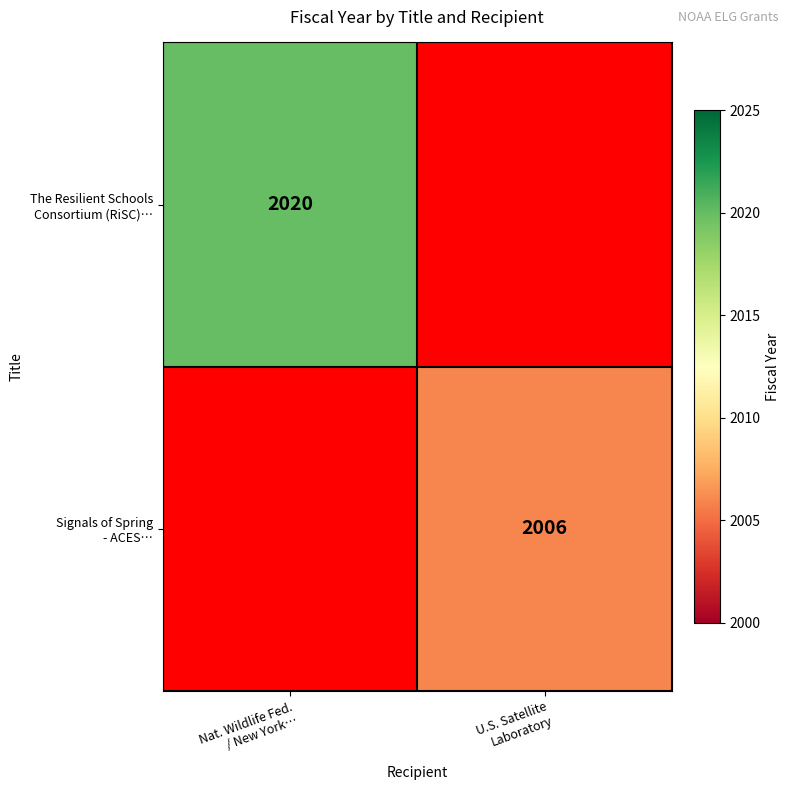

How many values in The Resilient Schools Consortium (RiSC)… are above zero?

1